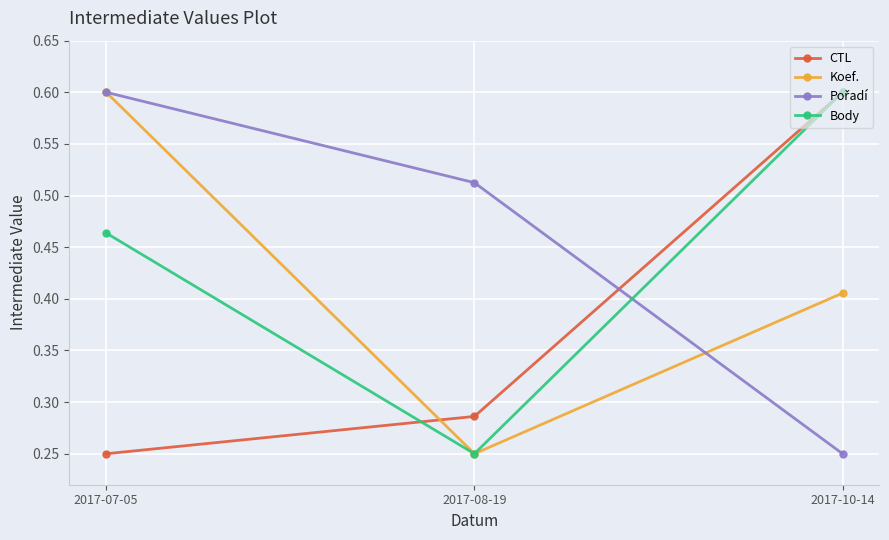

What is the greatest value displayed?

0.6